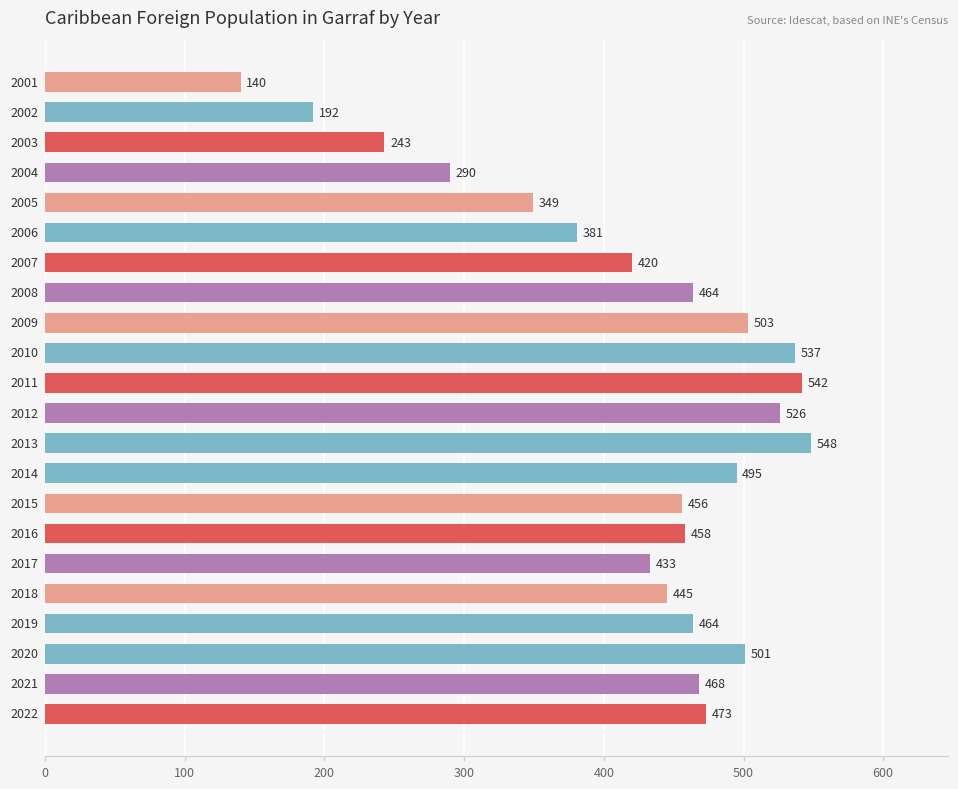

What is the maximum value shown in the chart?

548